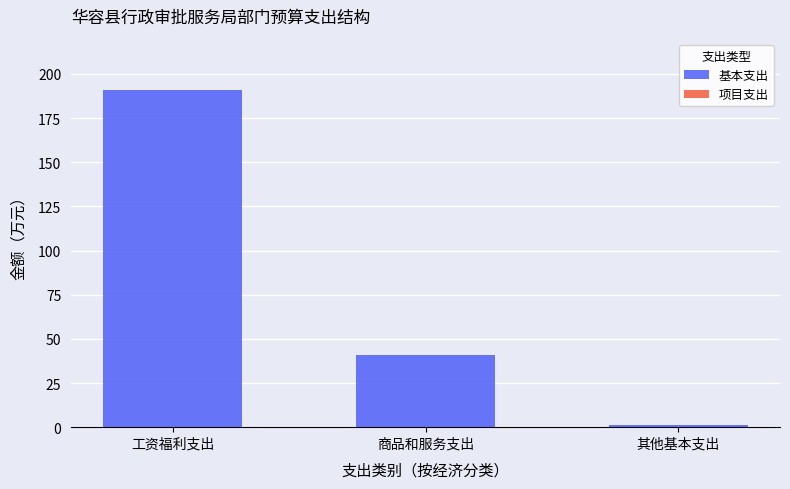

Rank the categories by value from lowest to highest.

其他基本支出, 商品和服务支出, 工资福利支出